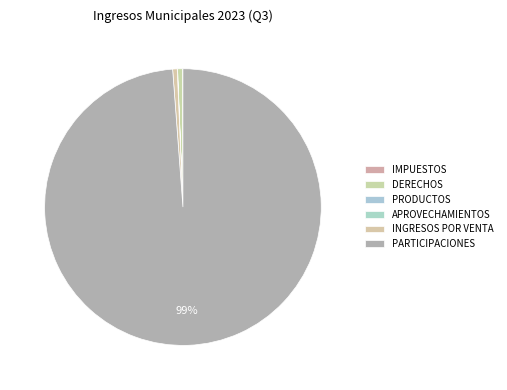

How many segments does this pie chart have?

6